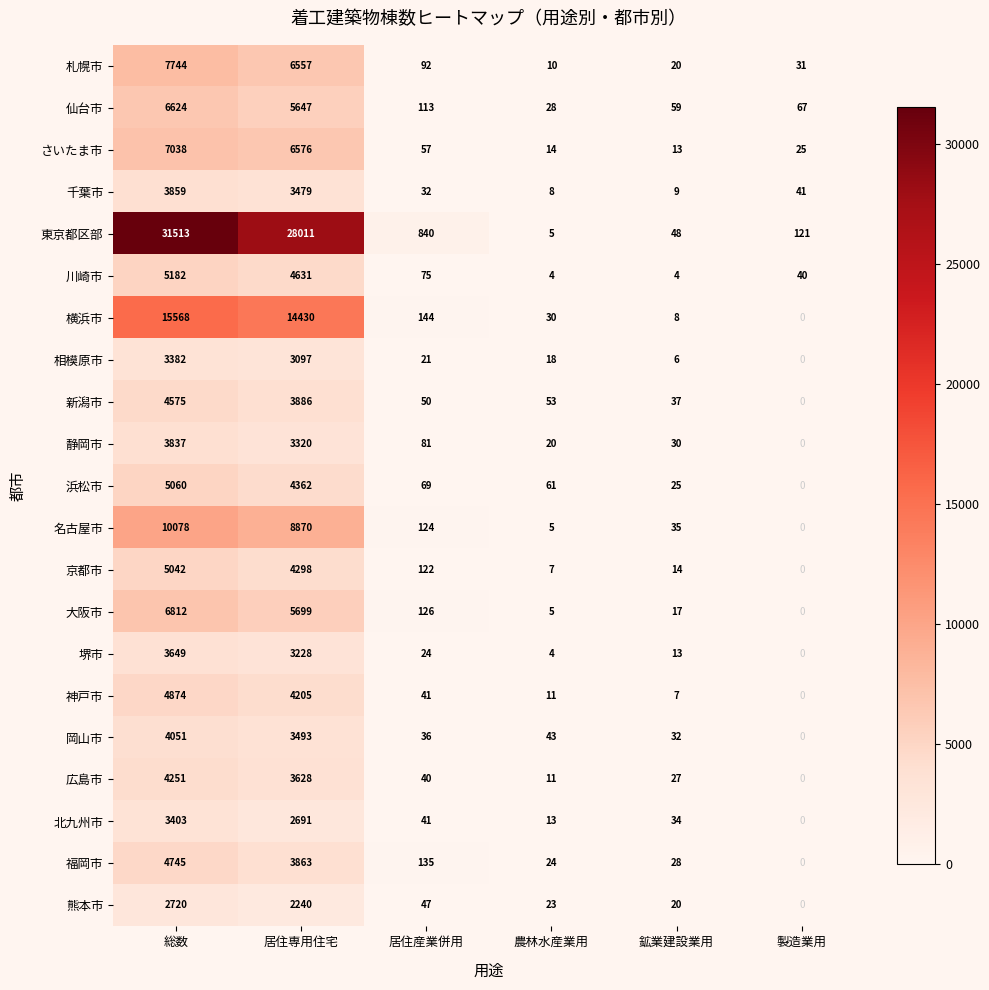

What is the lowest value of the 川崎市 series?

4